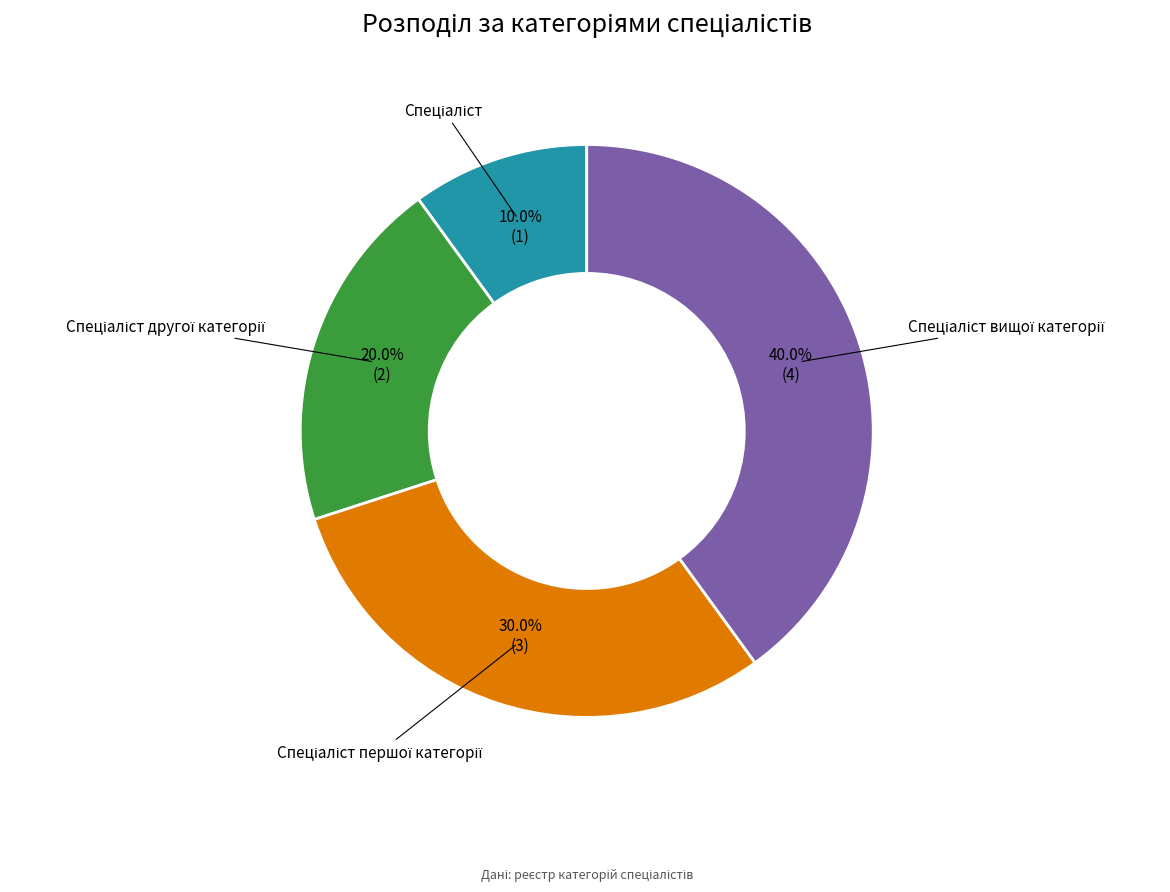

Does any single category account for the majority?

No